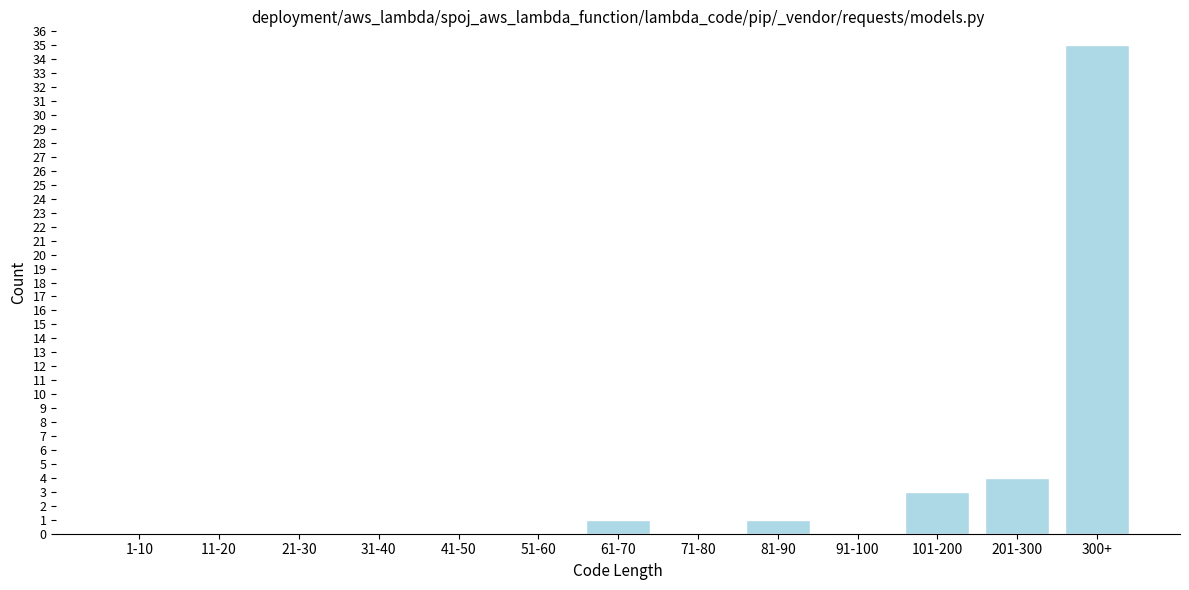

Reading left to right, extract all data points from this chart.

1-10=0	11-20=0	21-30=0	31-40=0	41-50=0	51-60=0	61-70=1	71-80=0	81-90=1	91-100=0	101-200=3	201-300=4	300+=35